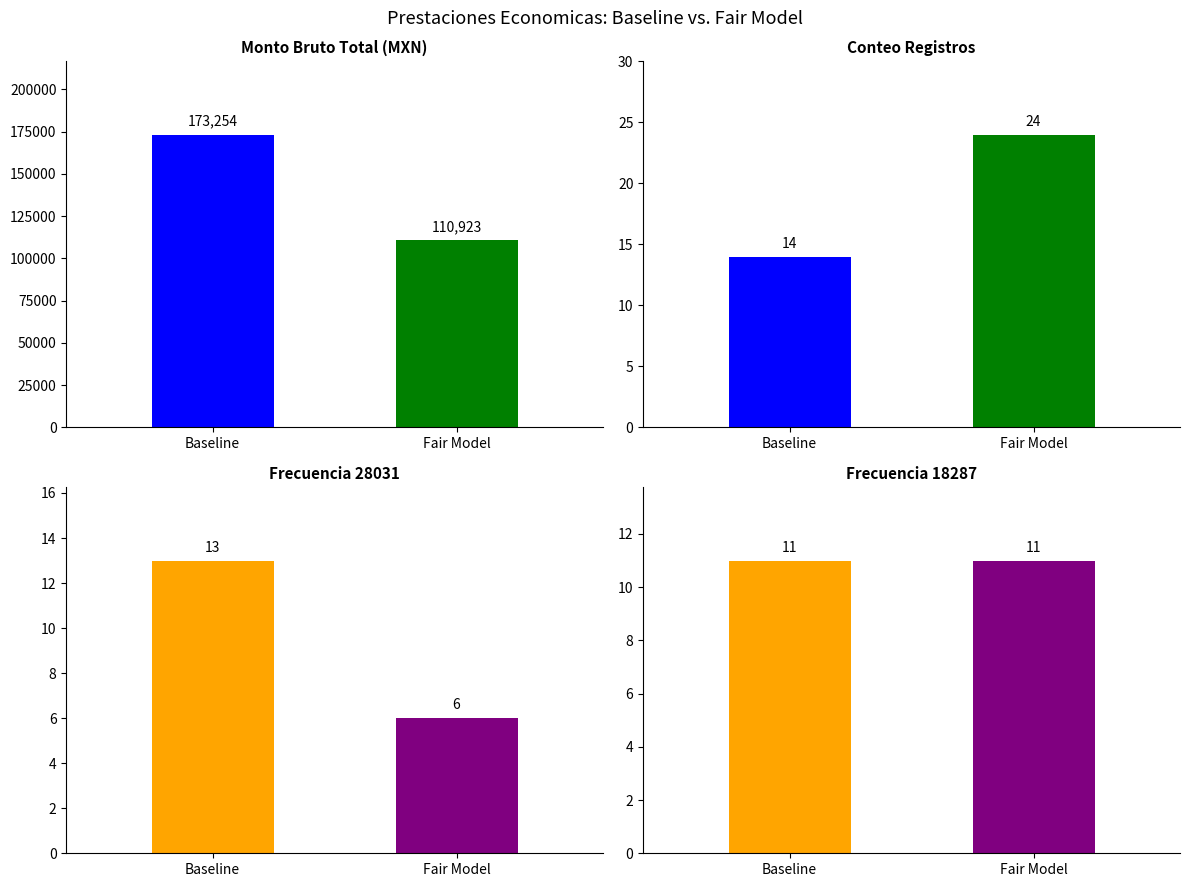

At which label does Monto Bruto Total reach its peak?

Baseline